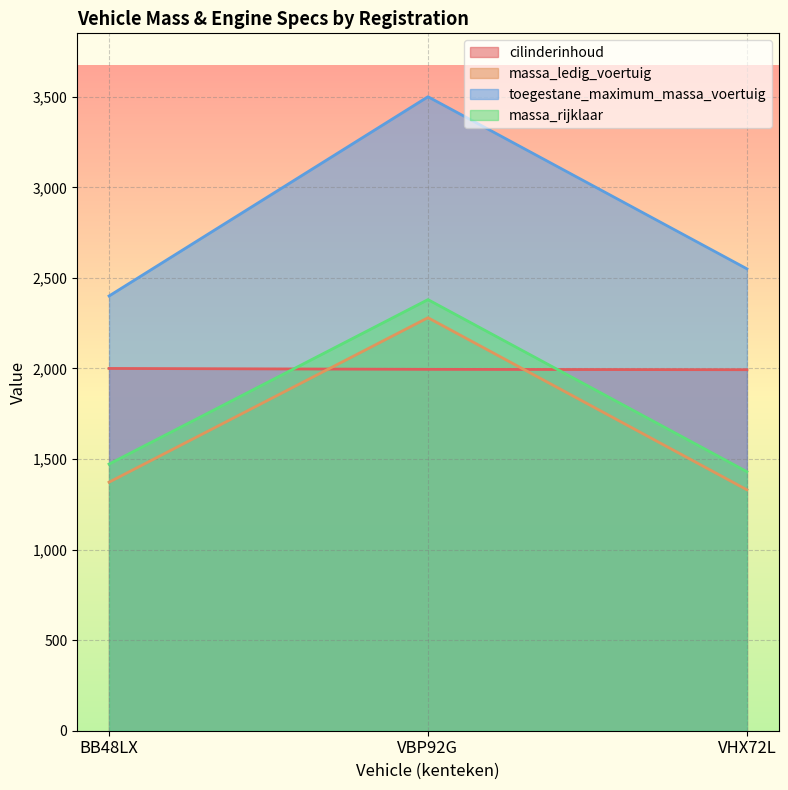

What is the value of the massa_ledig_voertuig point at the 1st from the left?

1372